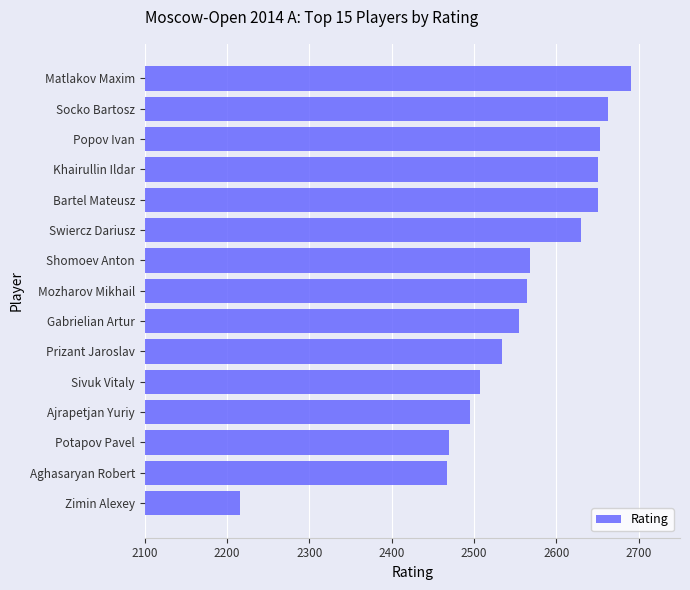

How many data points does each series have?

15